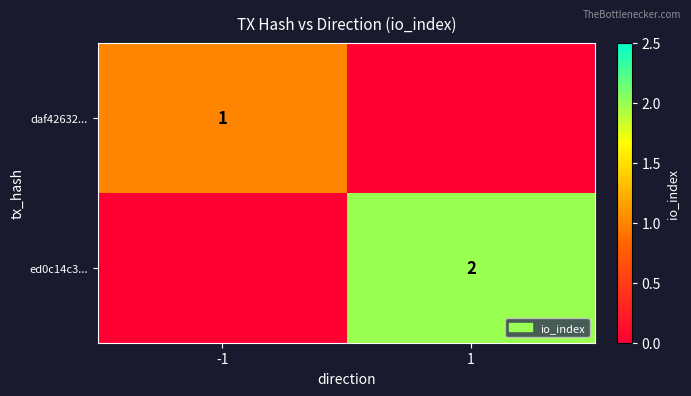

The value of ed0c14c3... at 1 is 1. True or false?

False